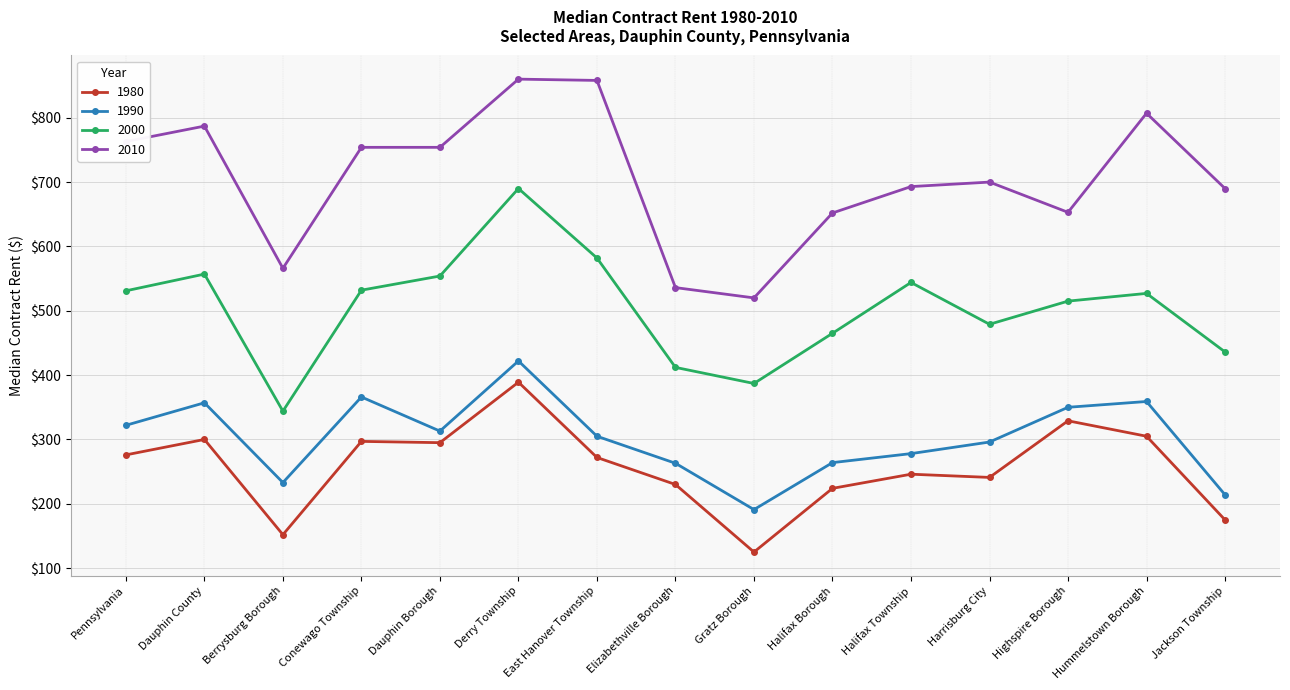

What is the total value across all series at Derry Township?

2361